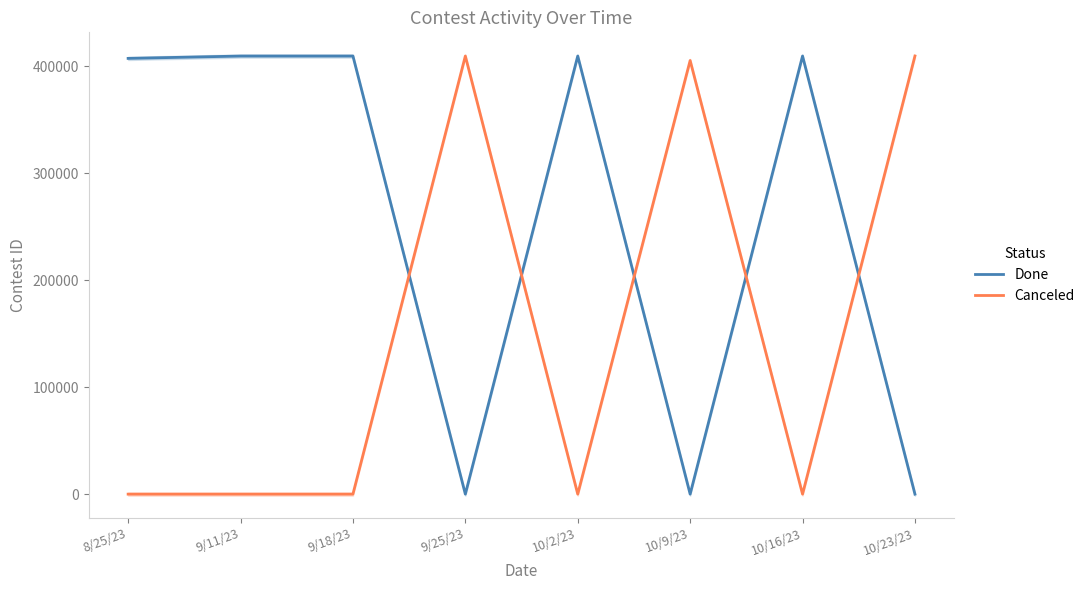

What is the total value across all series at 10/9/23?

405365